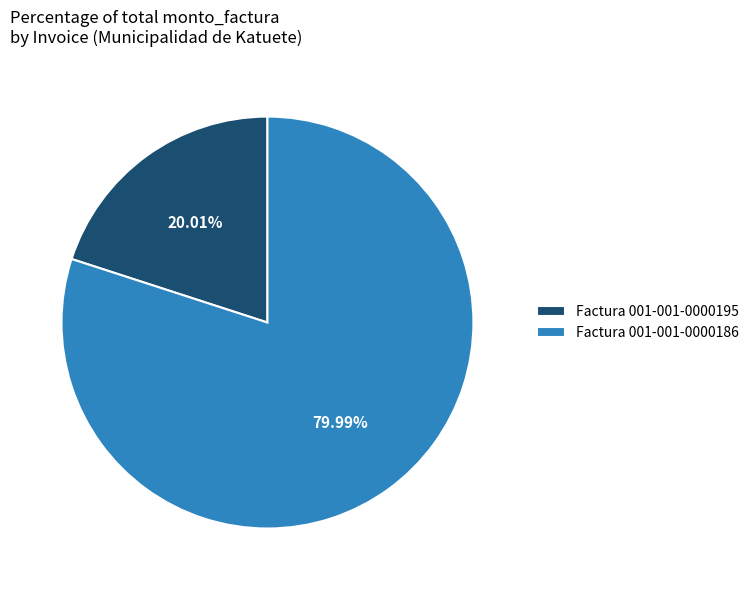

What percentage is the Factura 001-001-0000186 slice, to the nearest percent?

80%